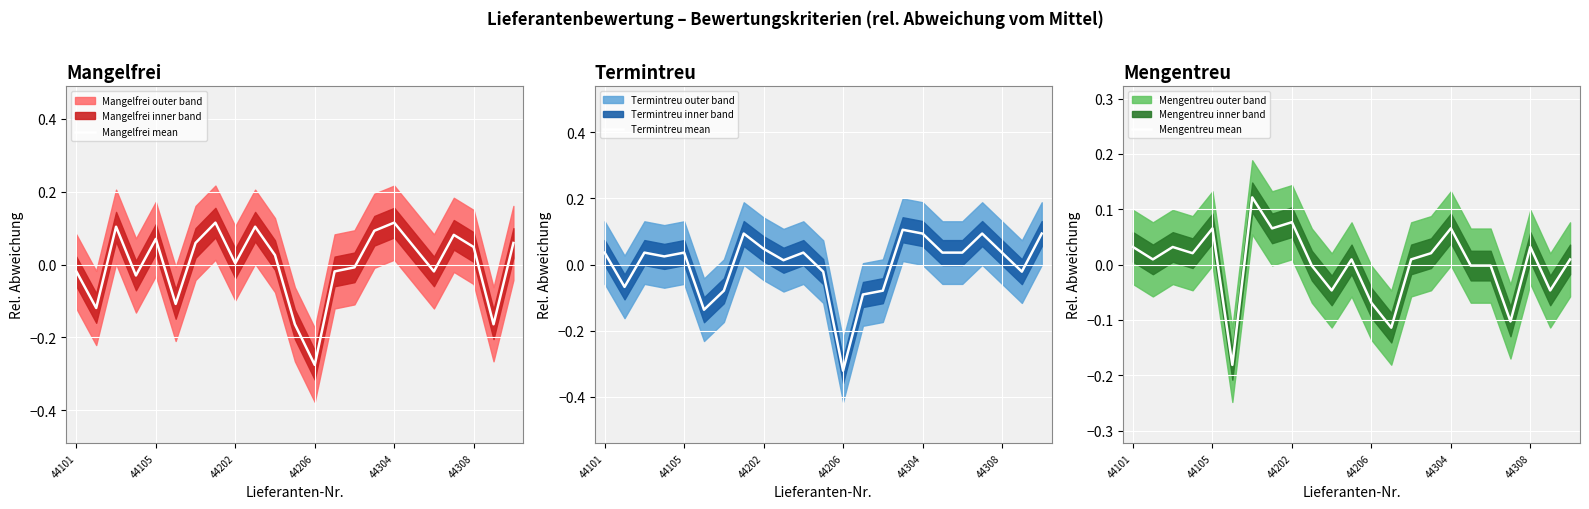

Where does the Termintreu mean series first go above 0?

44101